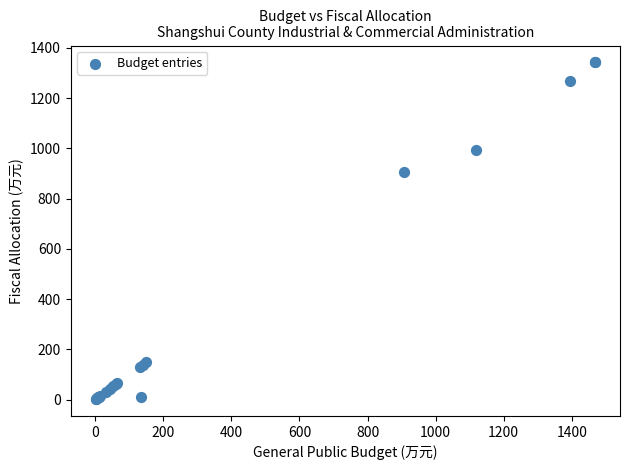

What Y value in the scatter plot is closest to 672?

905.7